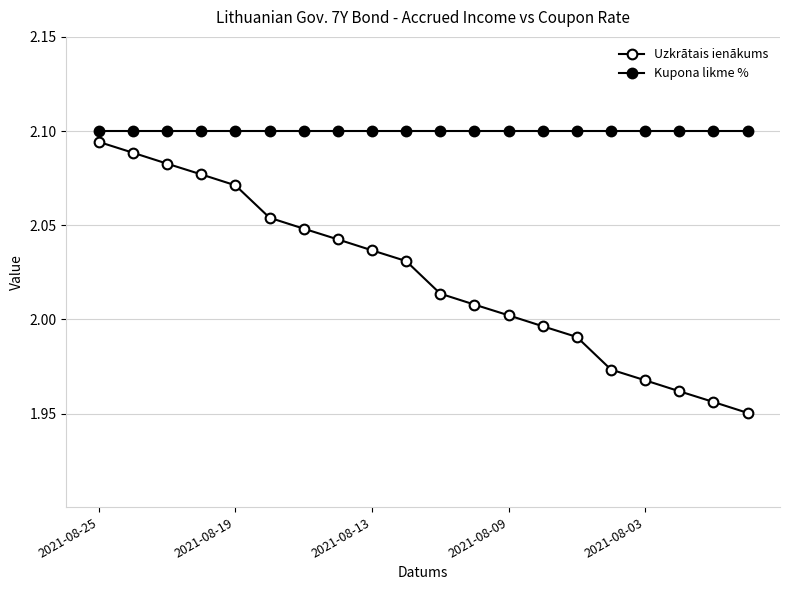

Which series has the largest range (max minus min)?

Uzkrātais ienākums